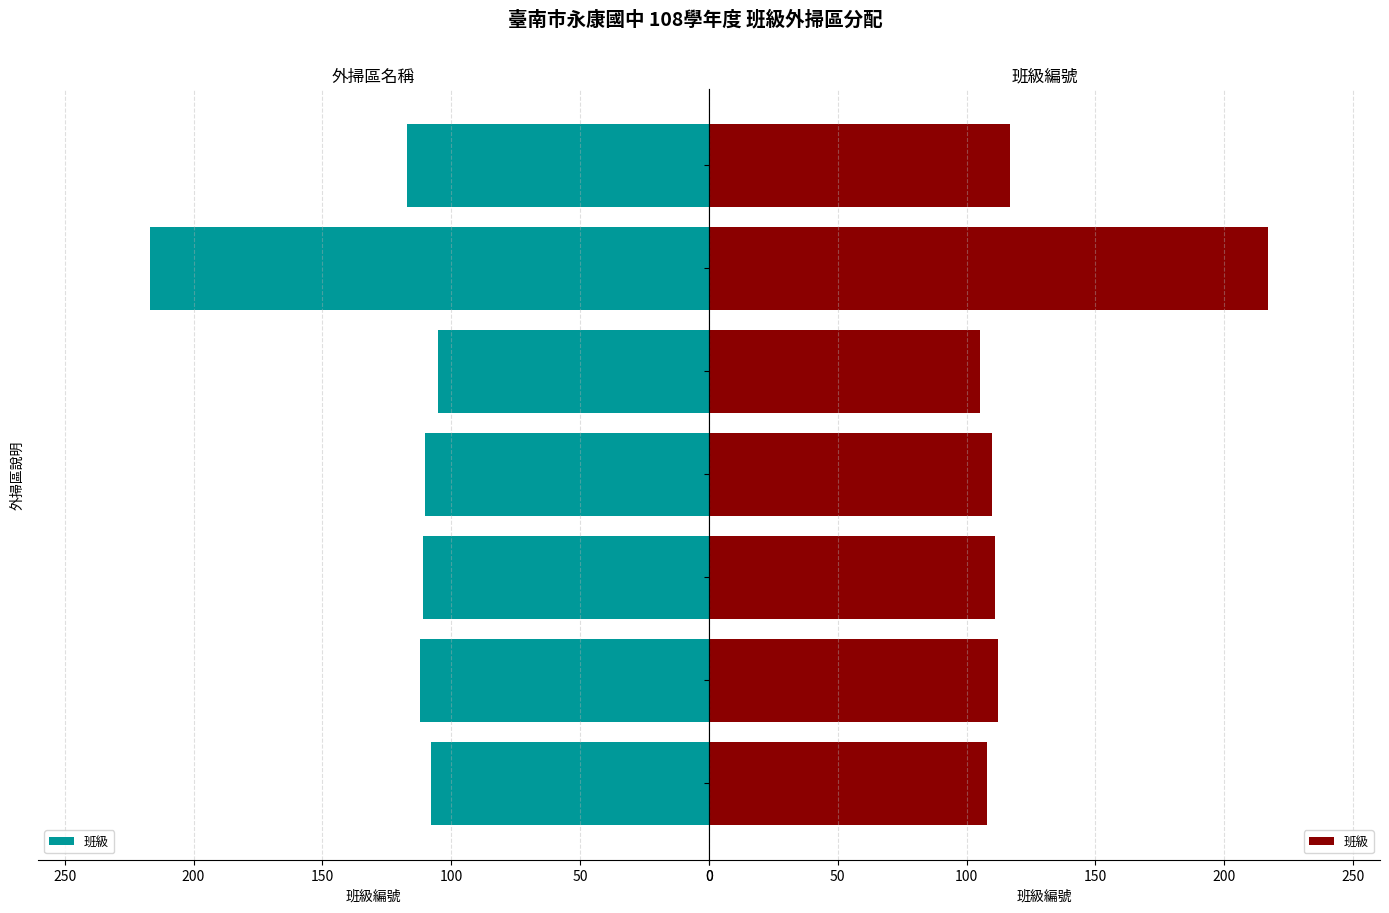

Reading left to right, list all the values displayed in this chart.

108	112	111	110	105	217	117